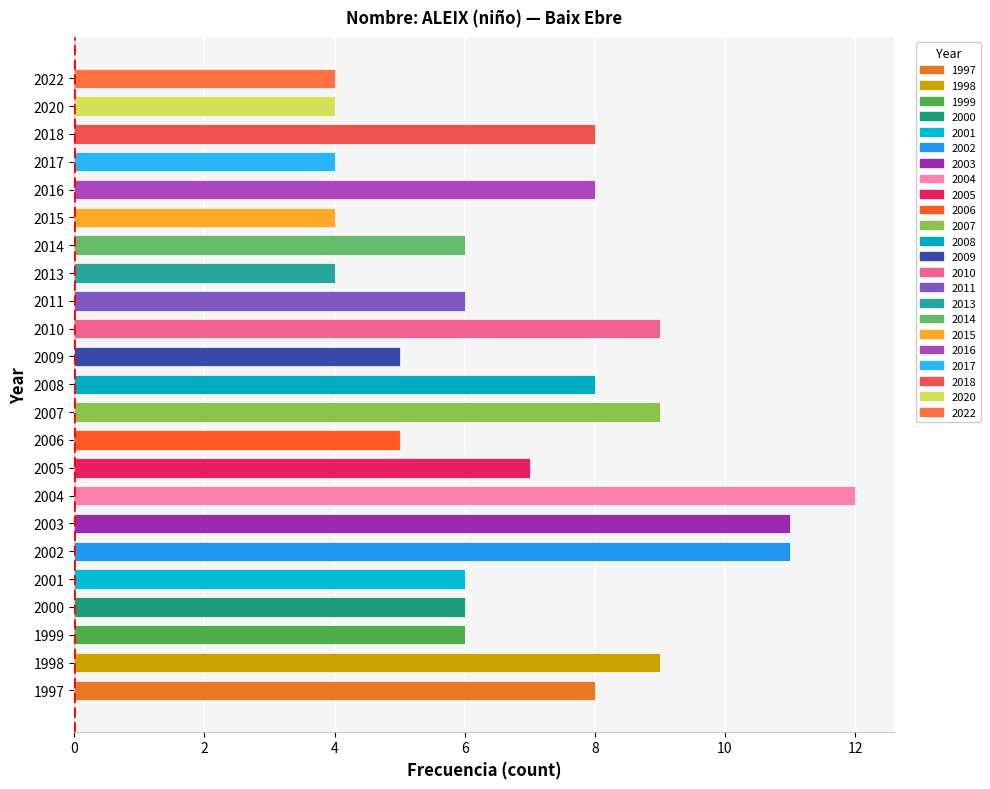

What is the minimum value shown in the chart?

4